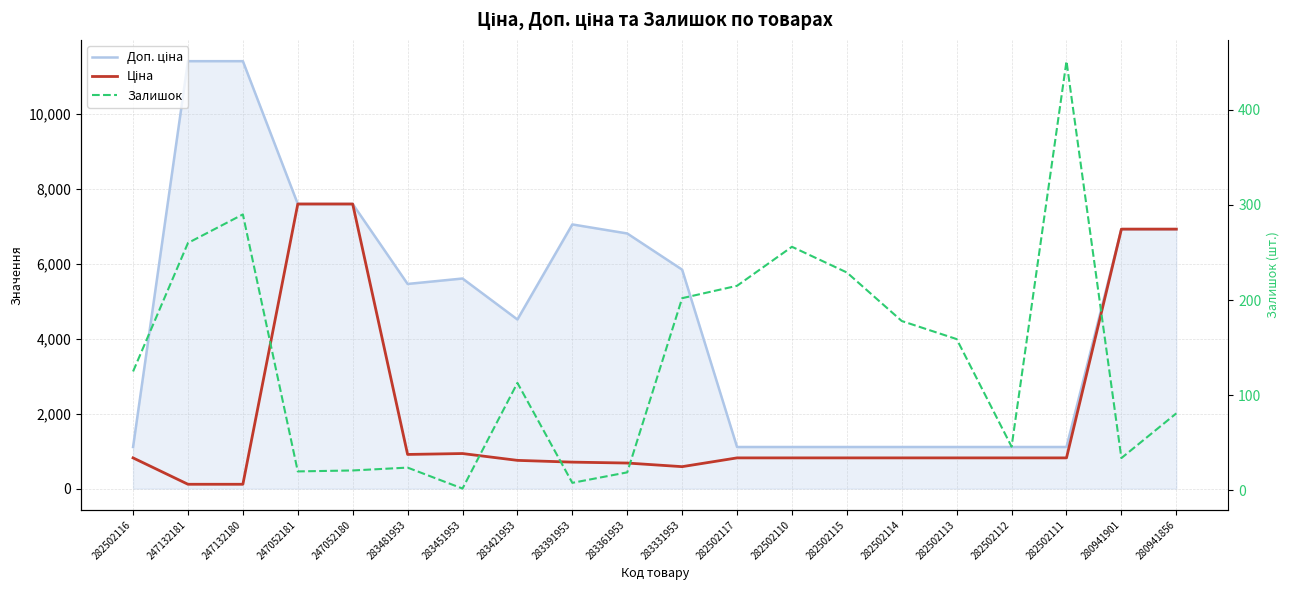

Which series changed the most between 280941901 and 280941856?

Залишок